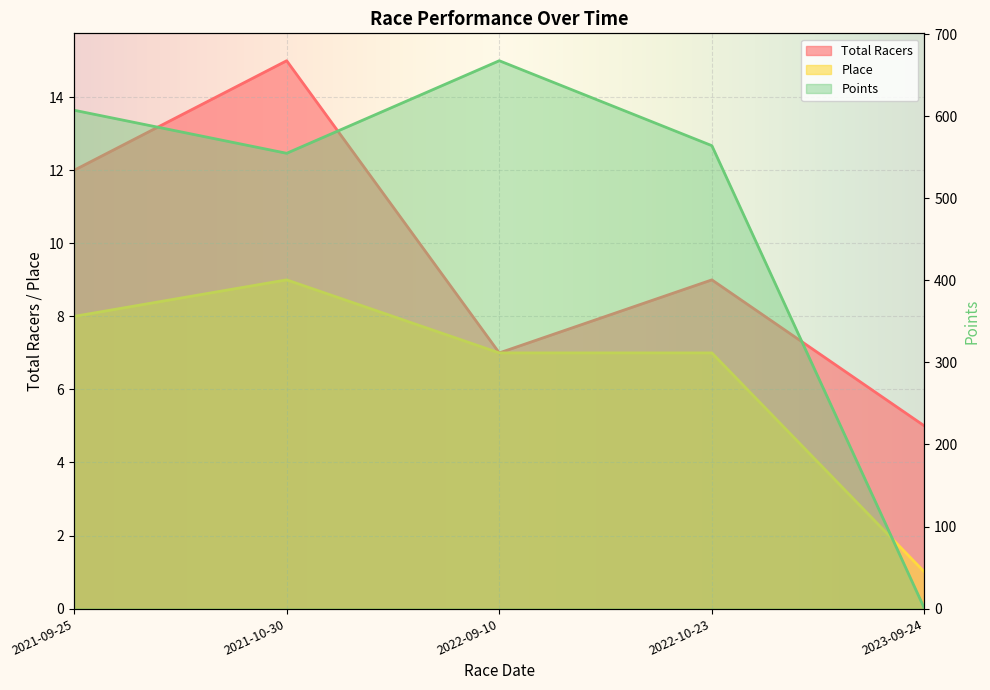

What is the label of the 1st point from the right?

2023-09-24